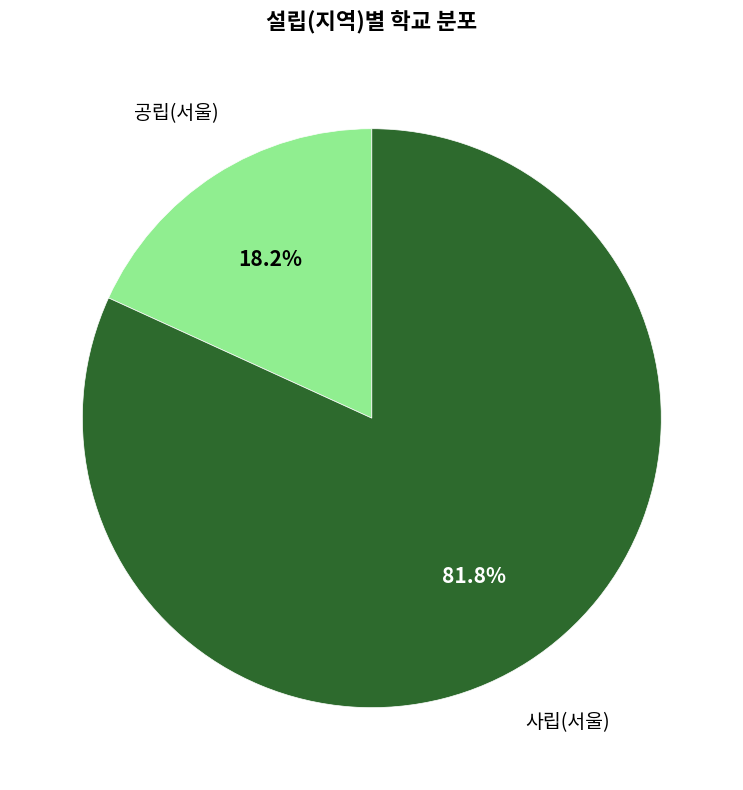

Is there a majority slice in this chart?

Yes